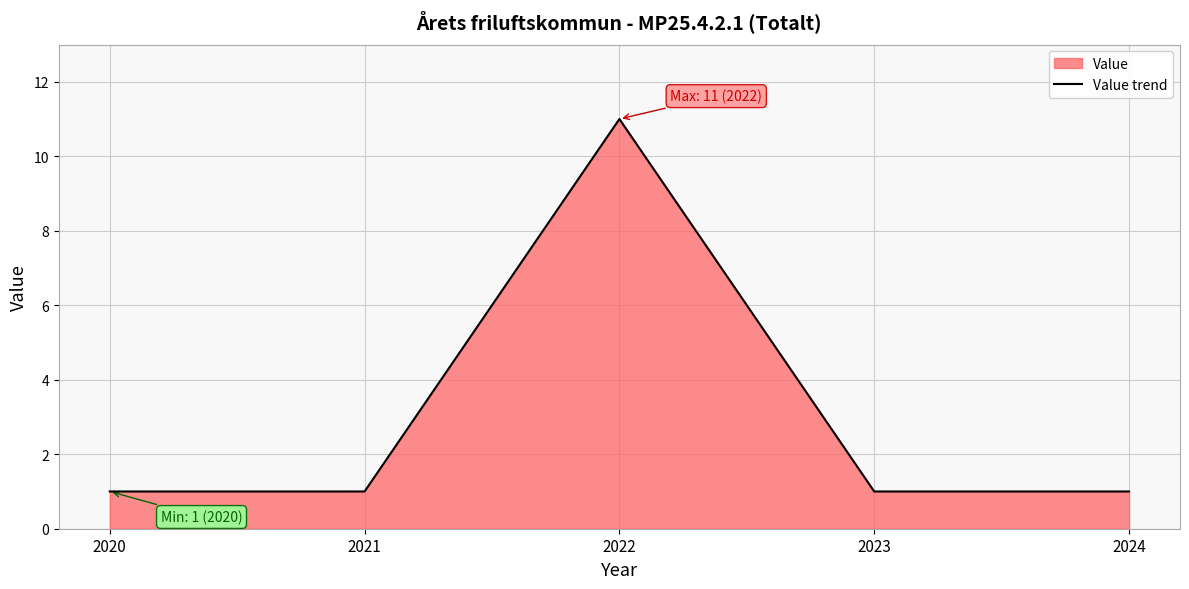

How many points are higher than both their immediate neighbors (excluding endpoints)?

1